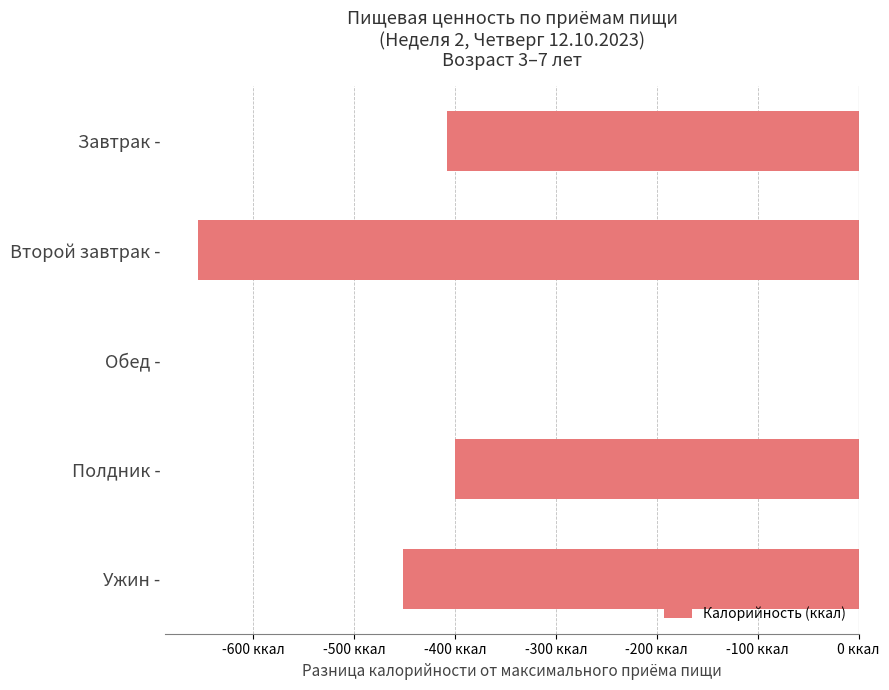

What is the sum of all values?

-1913.2